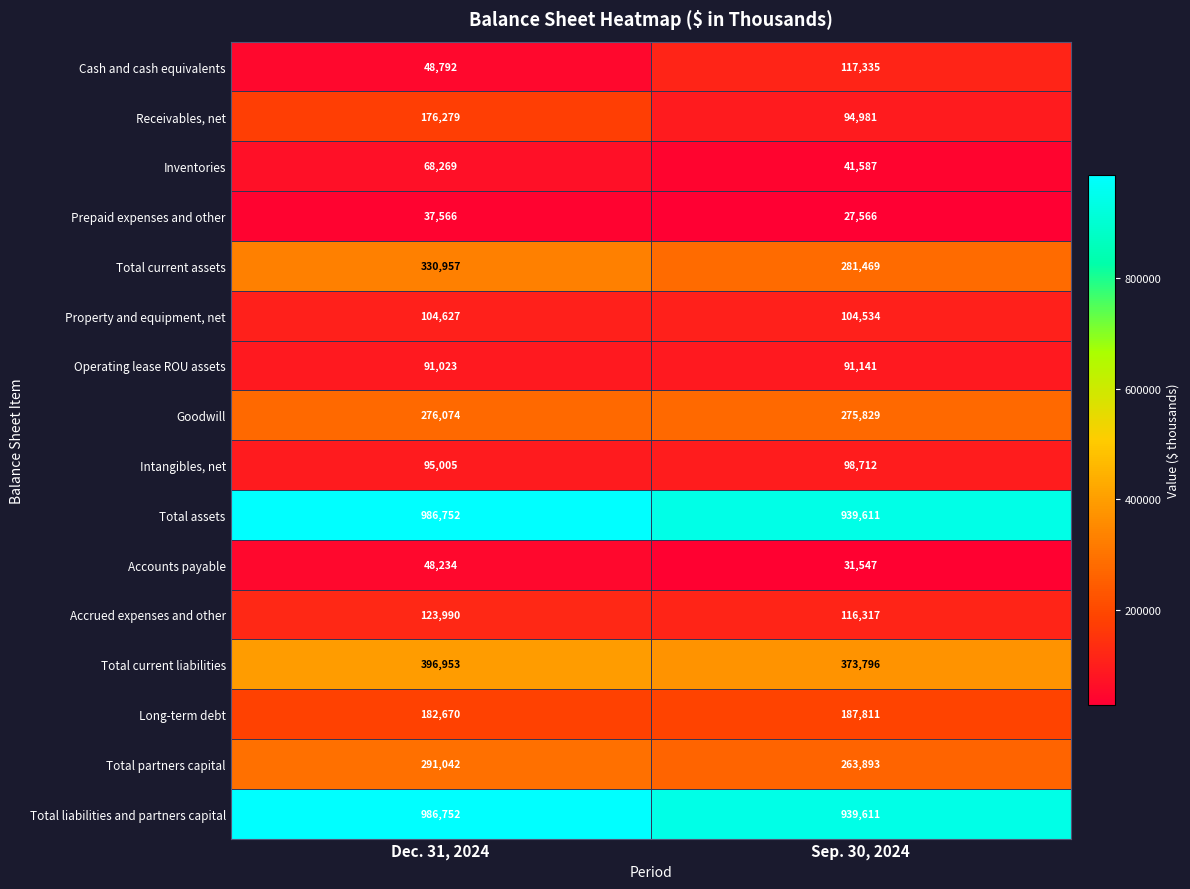

List the labels in order of Goodwill value, largest first.

Dec. 31, 2024, Sep. 30, 2024